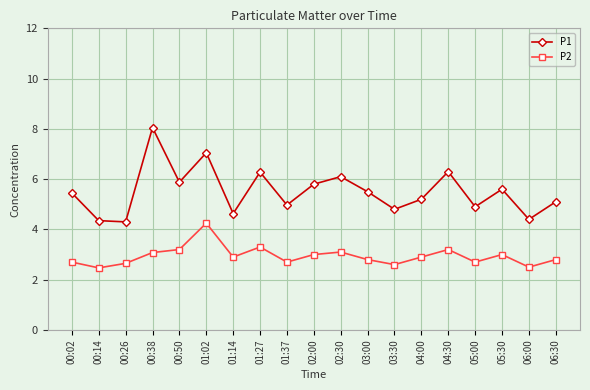

Rank the series by their maximum value, from highest to lowest.

P1, P2